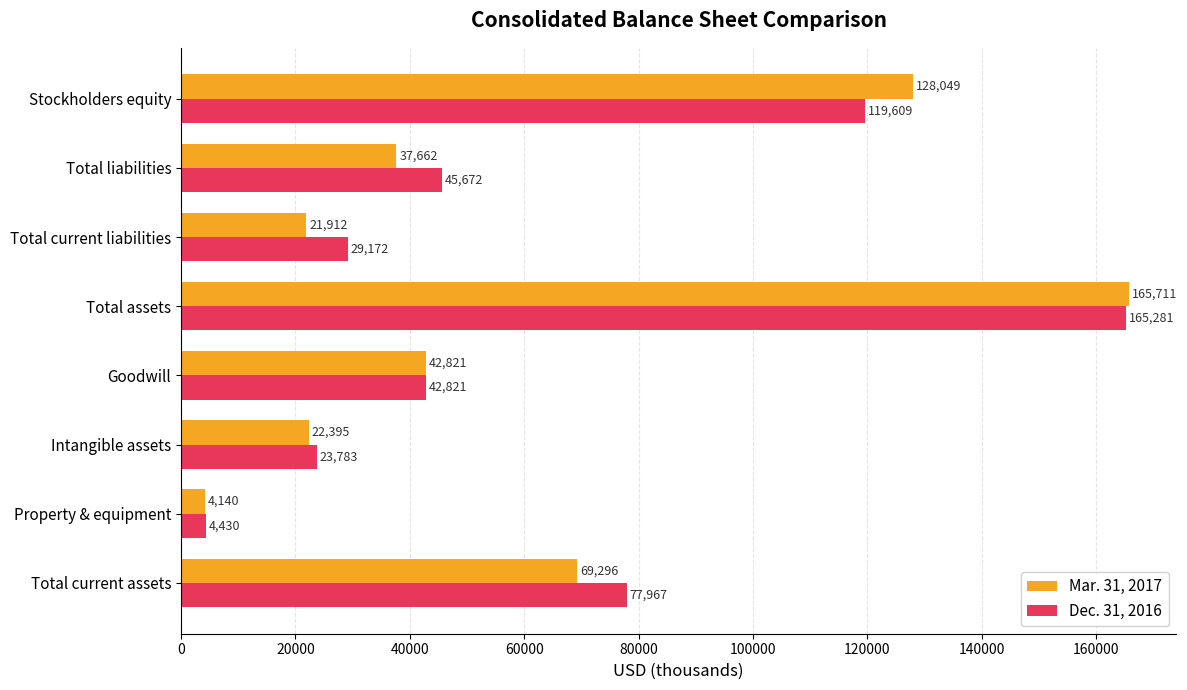

Which series has the widest spread of values?

Mar. 31, 2017